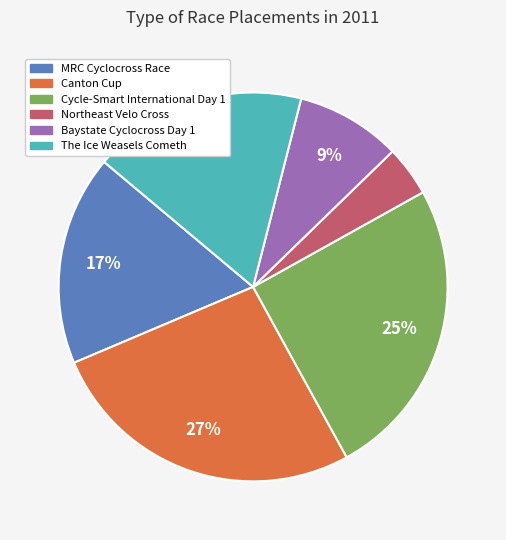

Which slice is the largest?

Canton Cup